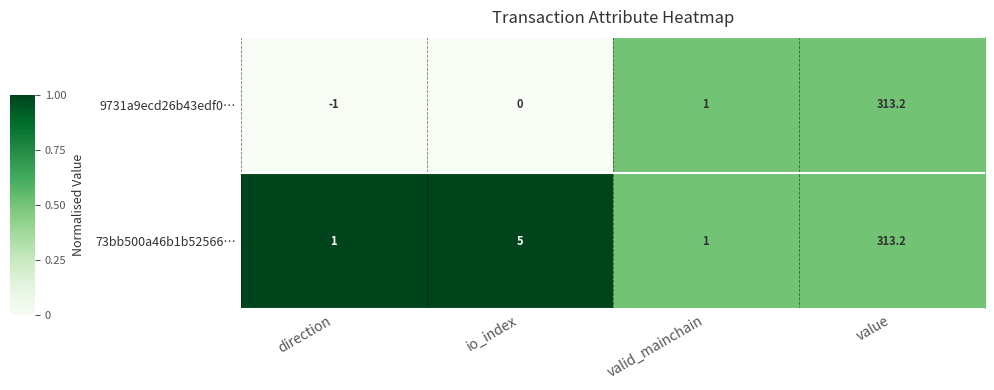

Read the 9731a9ecd26b43edf0… value at valid_mainchain.

1.0